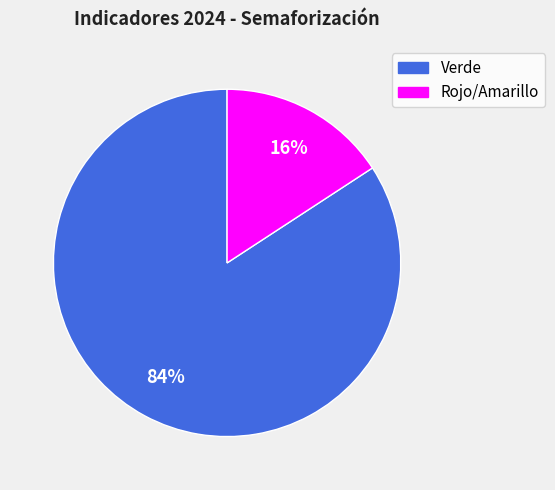

To the nearest percent, what is the average slice percentage?

50%